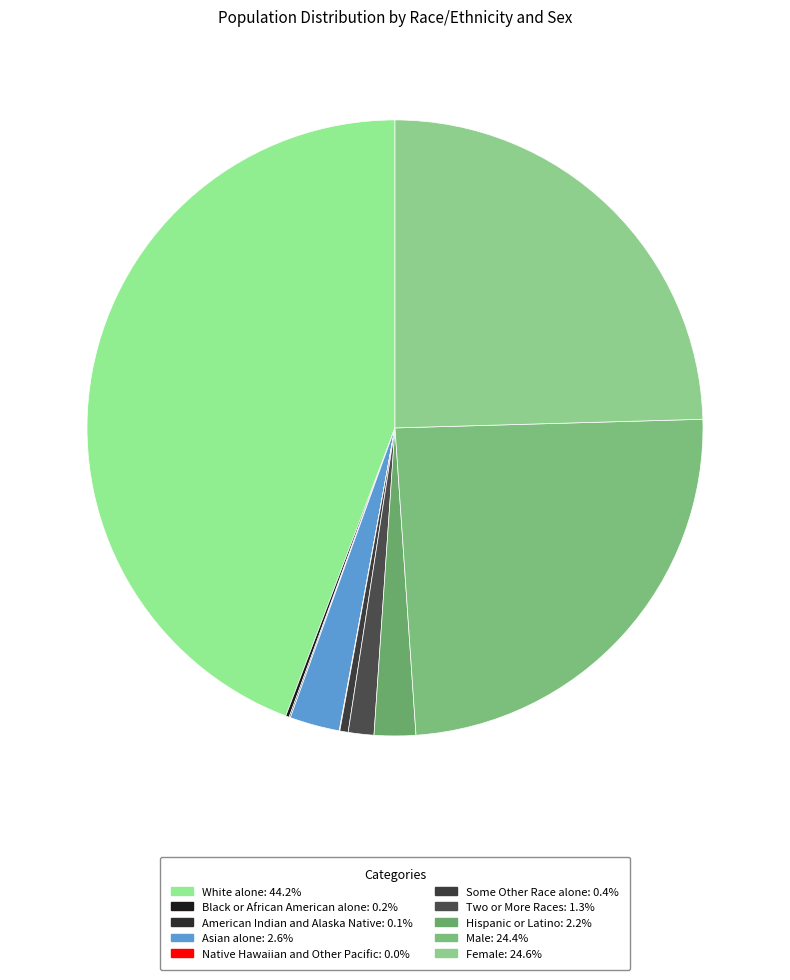

Between Native Hawaiian and Other Pacific and Black or African American alone, which is larger?

Black or African American alone